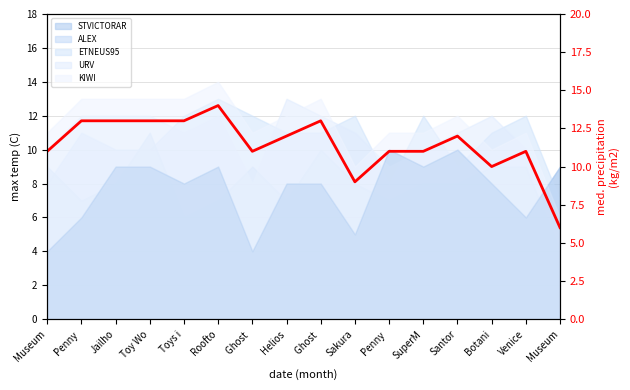

Which has a higher value, Penny  or Toys i?

Penny 